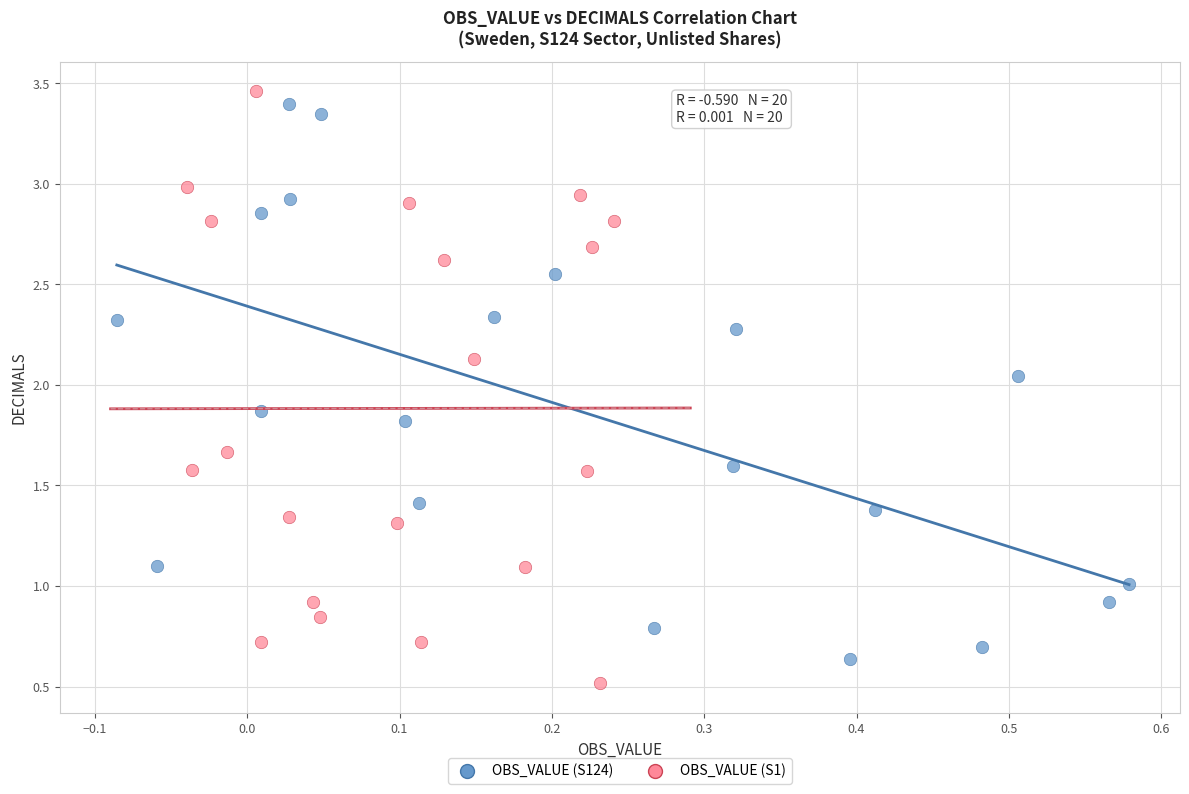

Which series reaches the maximum Y coordinate?

OBS_VALUE (S1)